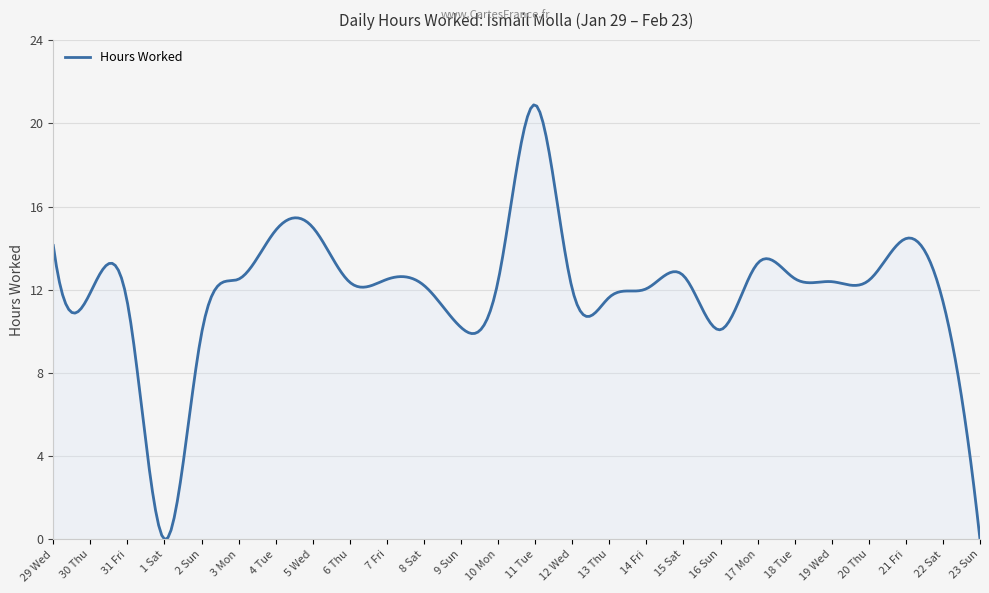

What is the maximum value shown in the chart?

20.9